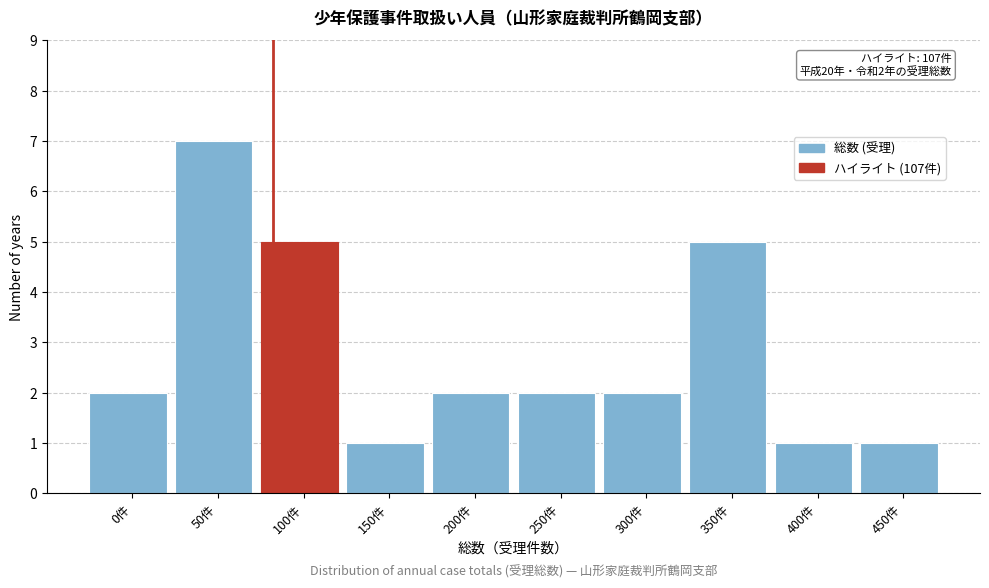

Reading right to left, extract all data points from this chart.

1	1	5	2	2	2	1	5	7	2